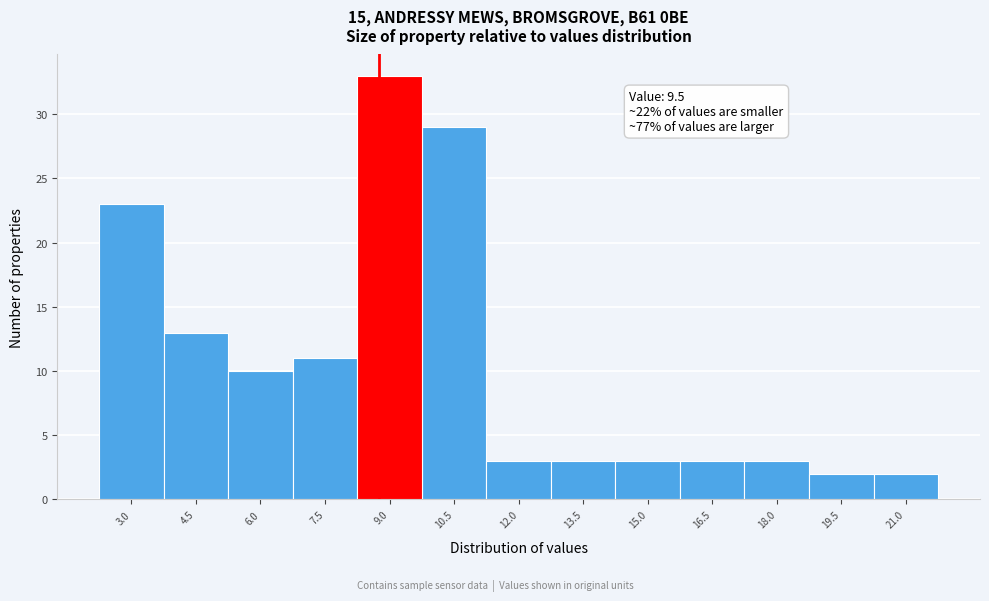

Reading left to right, list all the values displayed in this chart.

23	13	10	11	33	29	3	3	3	3	3	2	2